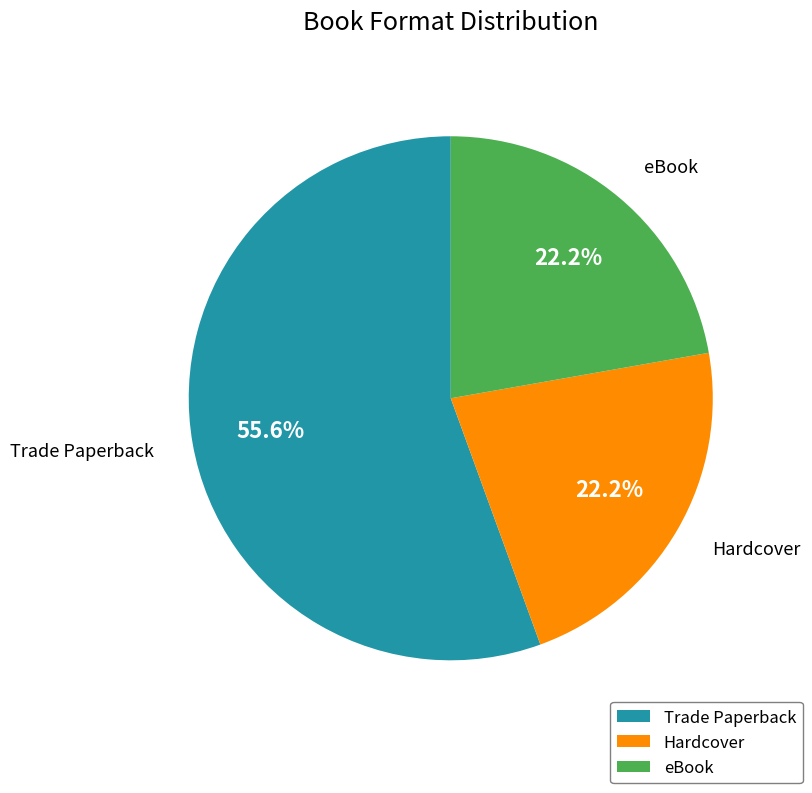

Which category has the biggest portion of the pie?

Trade Paperback